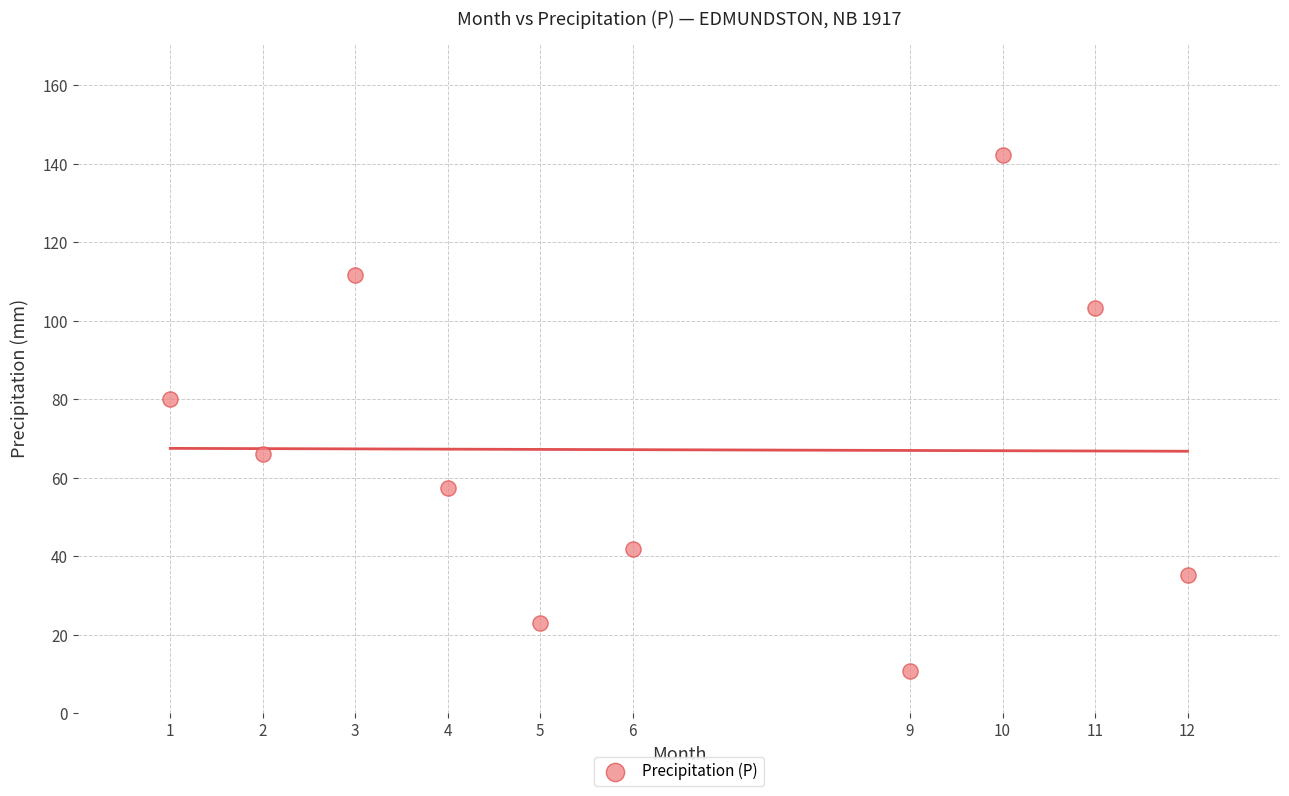

What is the range of Y values (max minus min)?

131.3